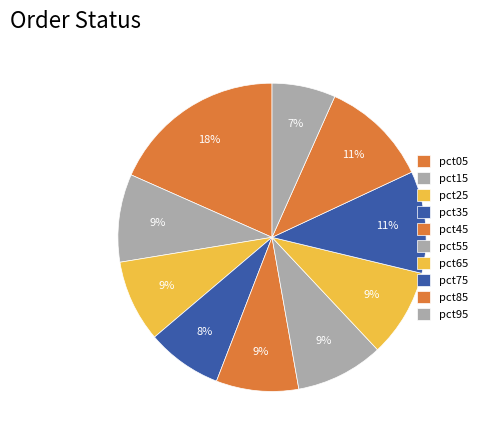

Rank the categories by value from lowest to highest.

pct95, pct35, pct25, pct45, pct55, pct15, pct65, pct75, pct85, pct05